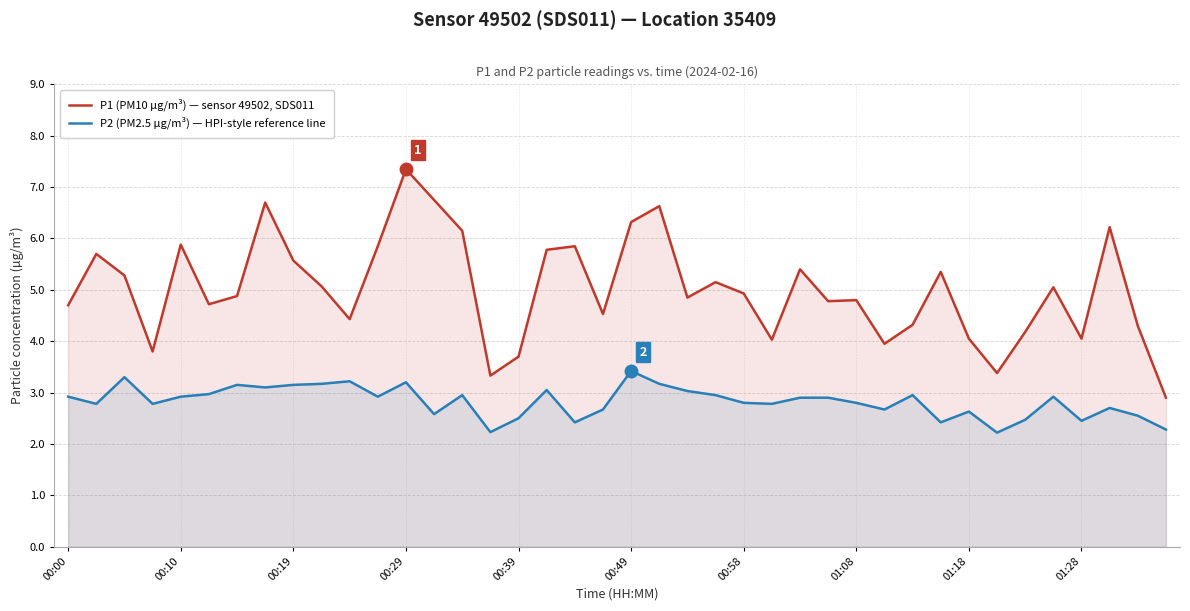

What is the difference between the highest and lowest values at 00:00?

1.8